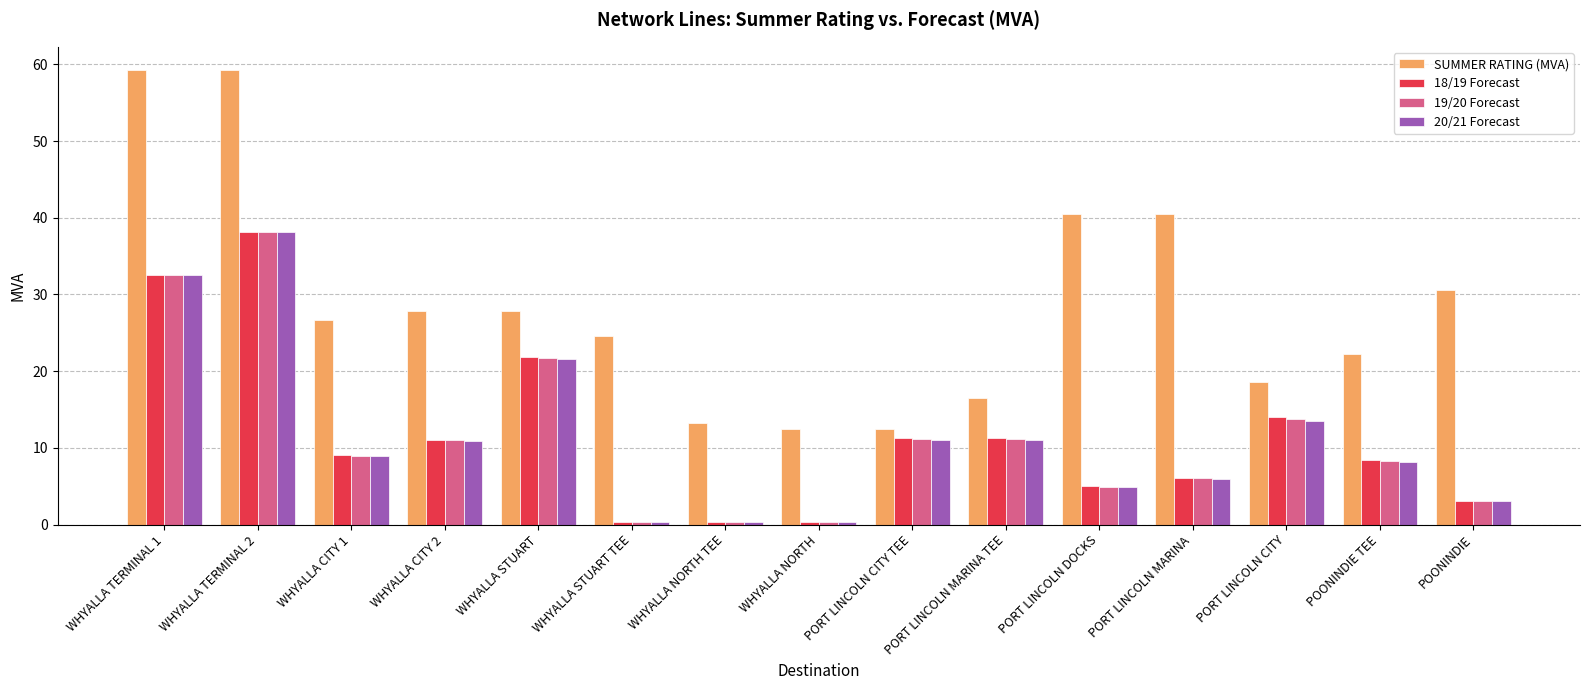

At which category is the sum across all series the highest?

WHYALLA TERMINAL 2